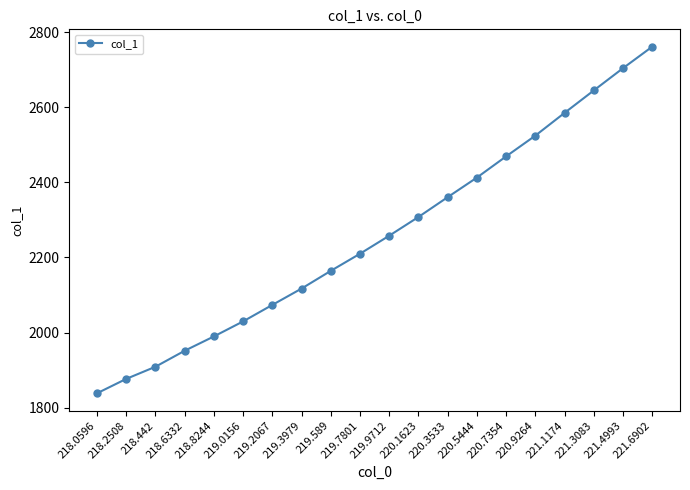

What is the change in value from 220.3533 to 220.5444?

+52.1